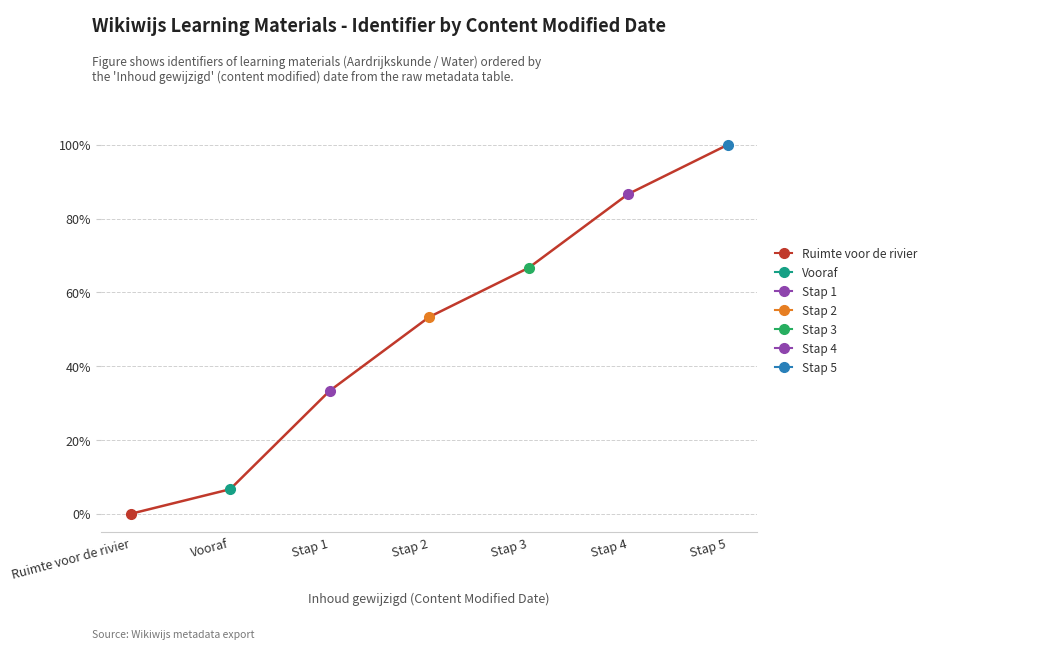

True or false: the data shows 53.3 at Stap 2.

True